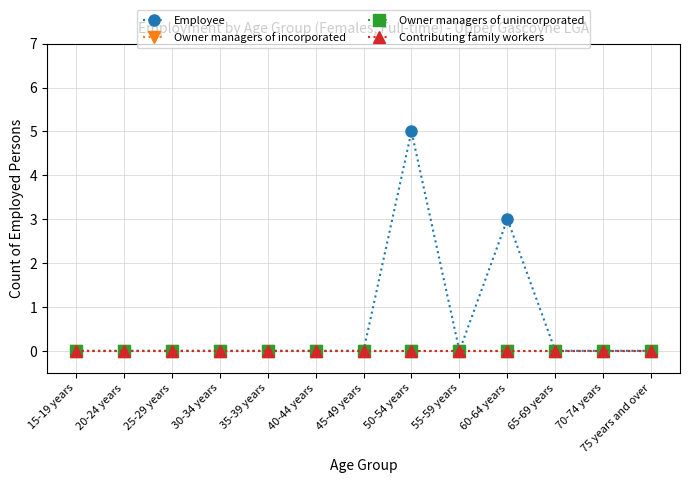

True or false: Contributing family workers and Owner managers of unincorporated intersect in this chart.

False